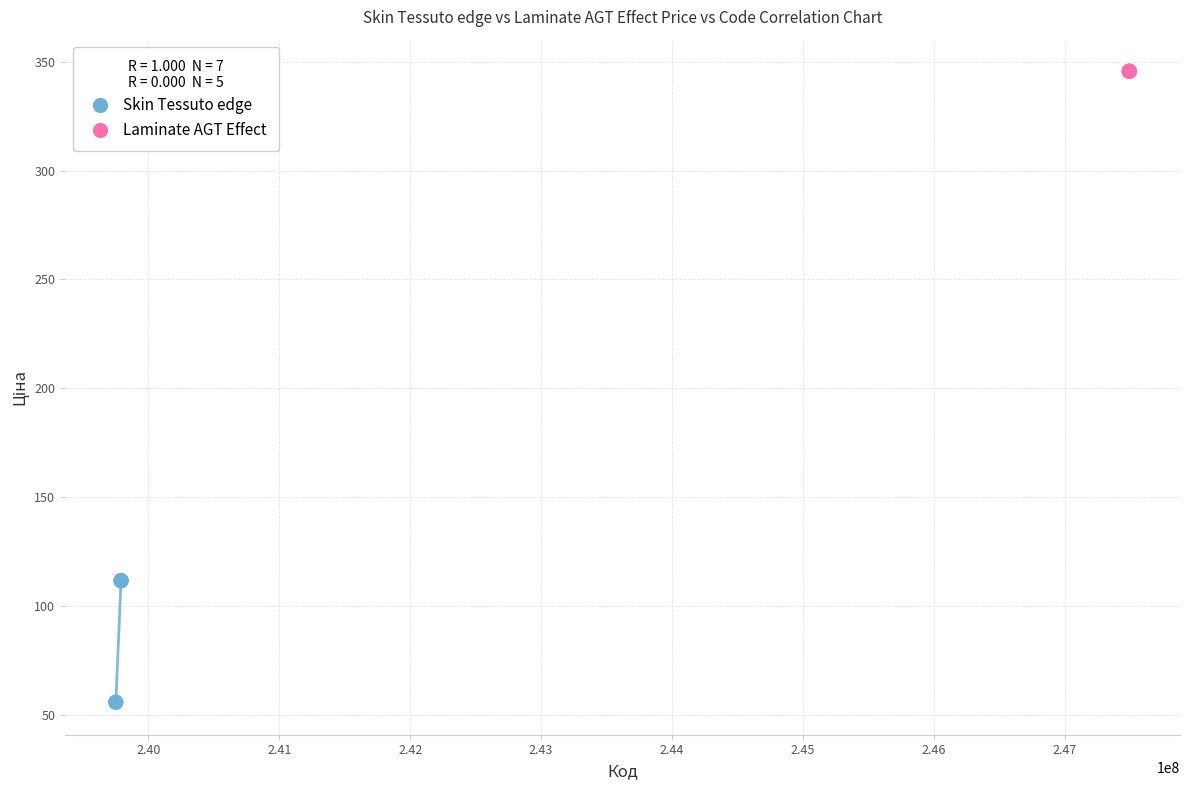

Which series contains the highest Y value?

Laminate AGT Effect